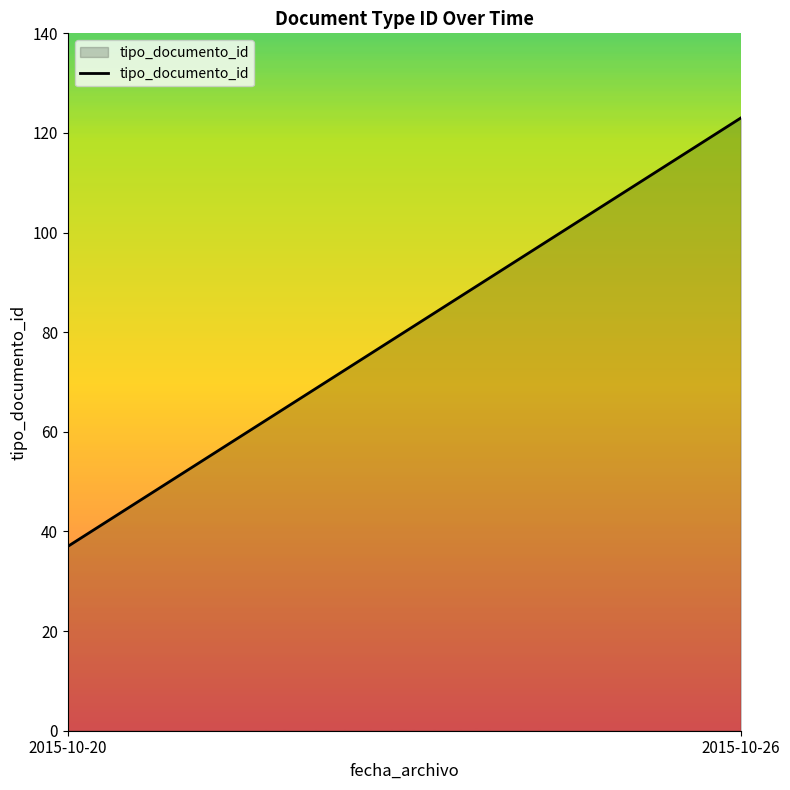

What is the value of the 1st point from the left?

37